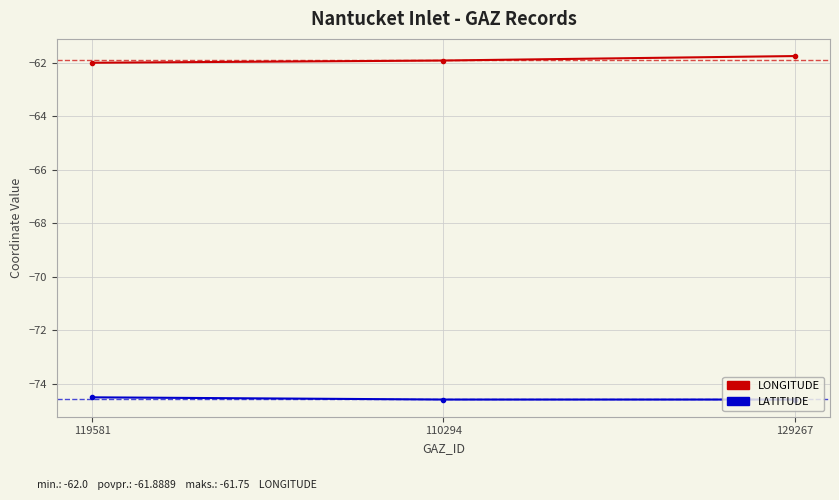

Rank the series by their maximum value, from highest to lowest.

LONGITUDE, LATITUDE